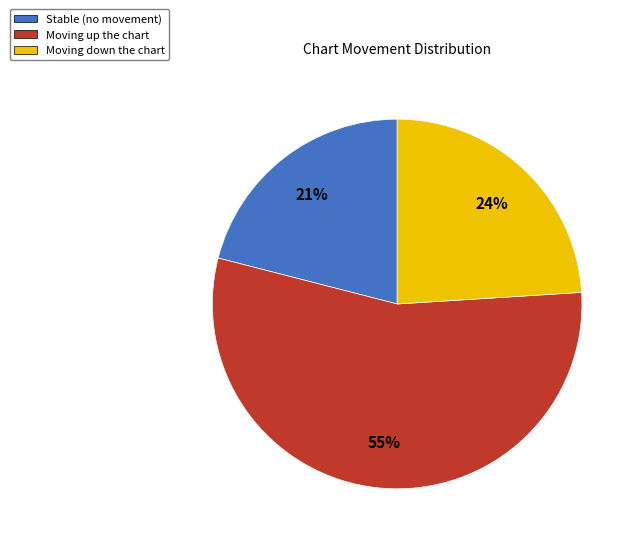

Which slice is the smallest?

Stable (no movement)